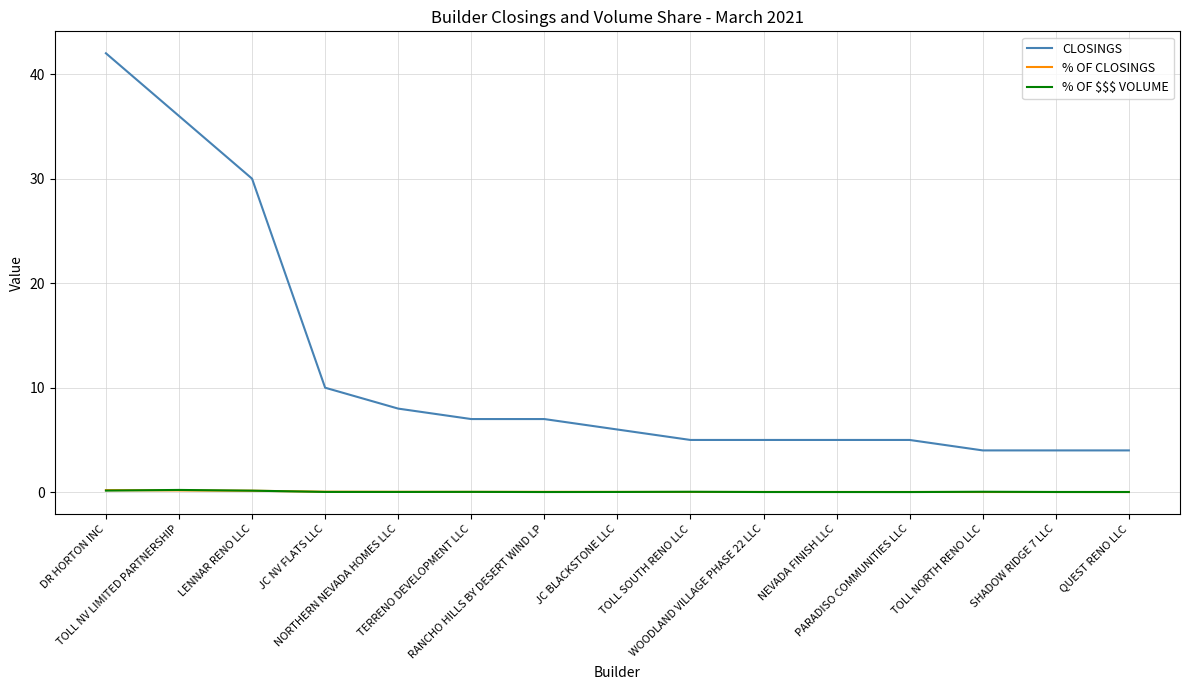

What is the difference between the highest and lowest values at WOODLAND VILLAGE PHASE 22 LLC?

5.0